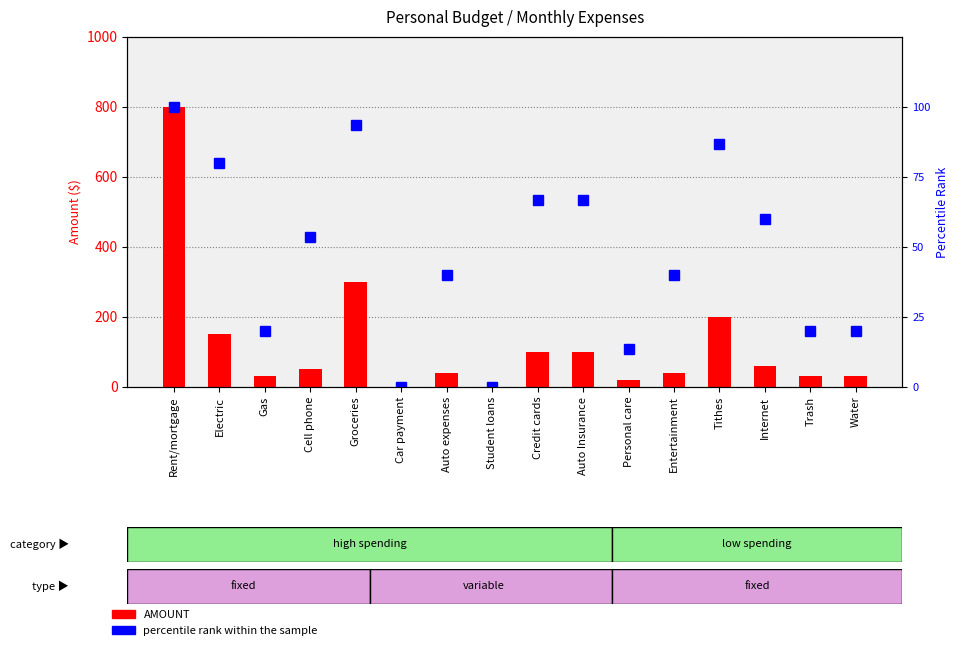

At which category is the sum across all series the highest?

Rent/mortgage